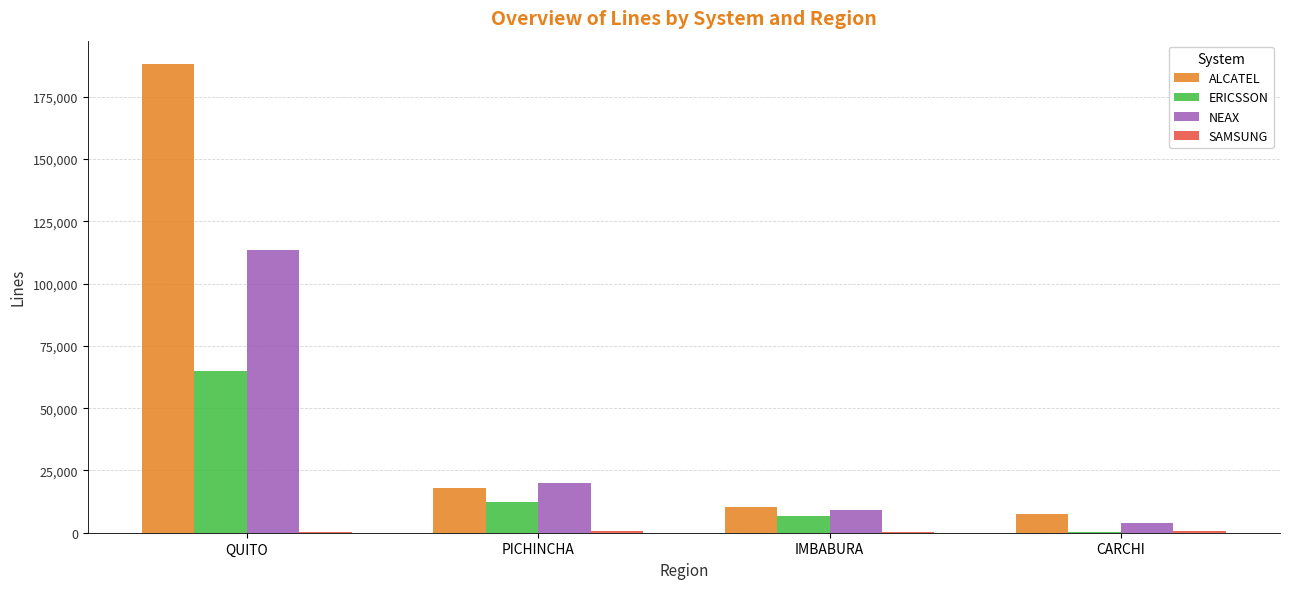

Which series has the largest total across all categories?

ALCATEL